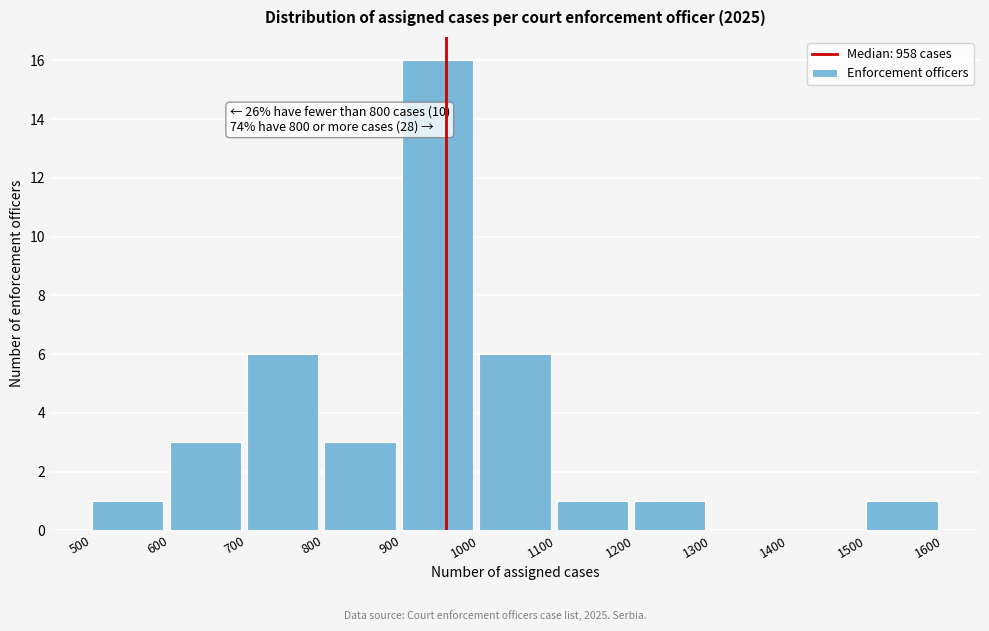

Over which range of the x-axis is the bar tallest?

900 to 1000